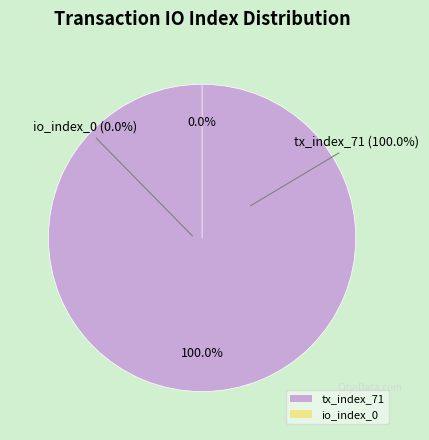

How much of the chart is everything except io_index_0?

100.0%